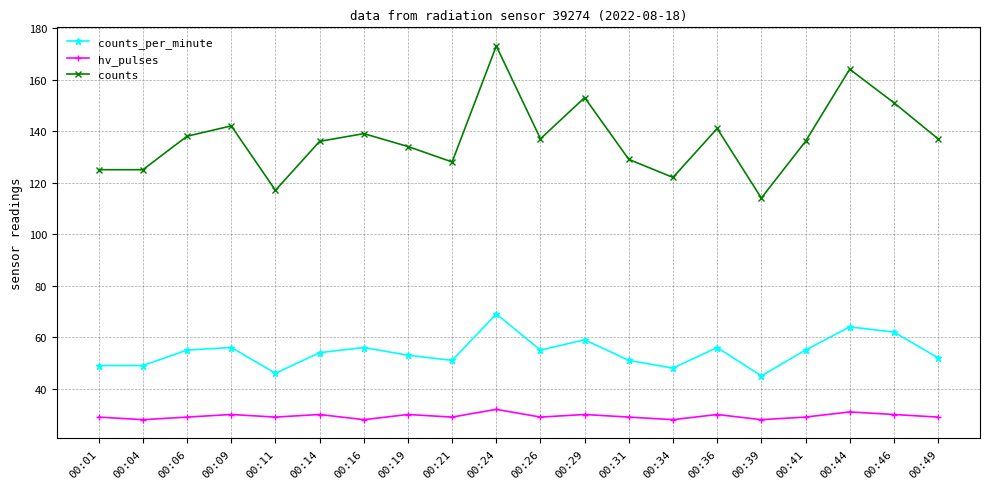

How many lines are shown in the chart?

3